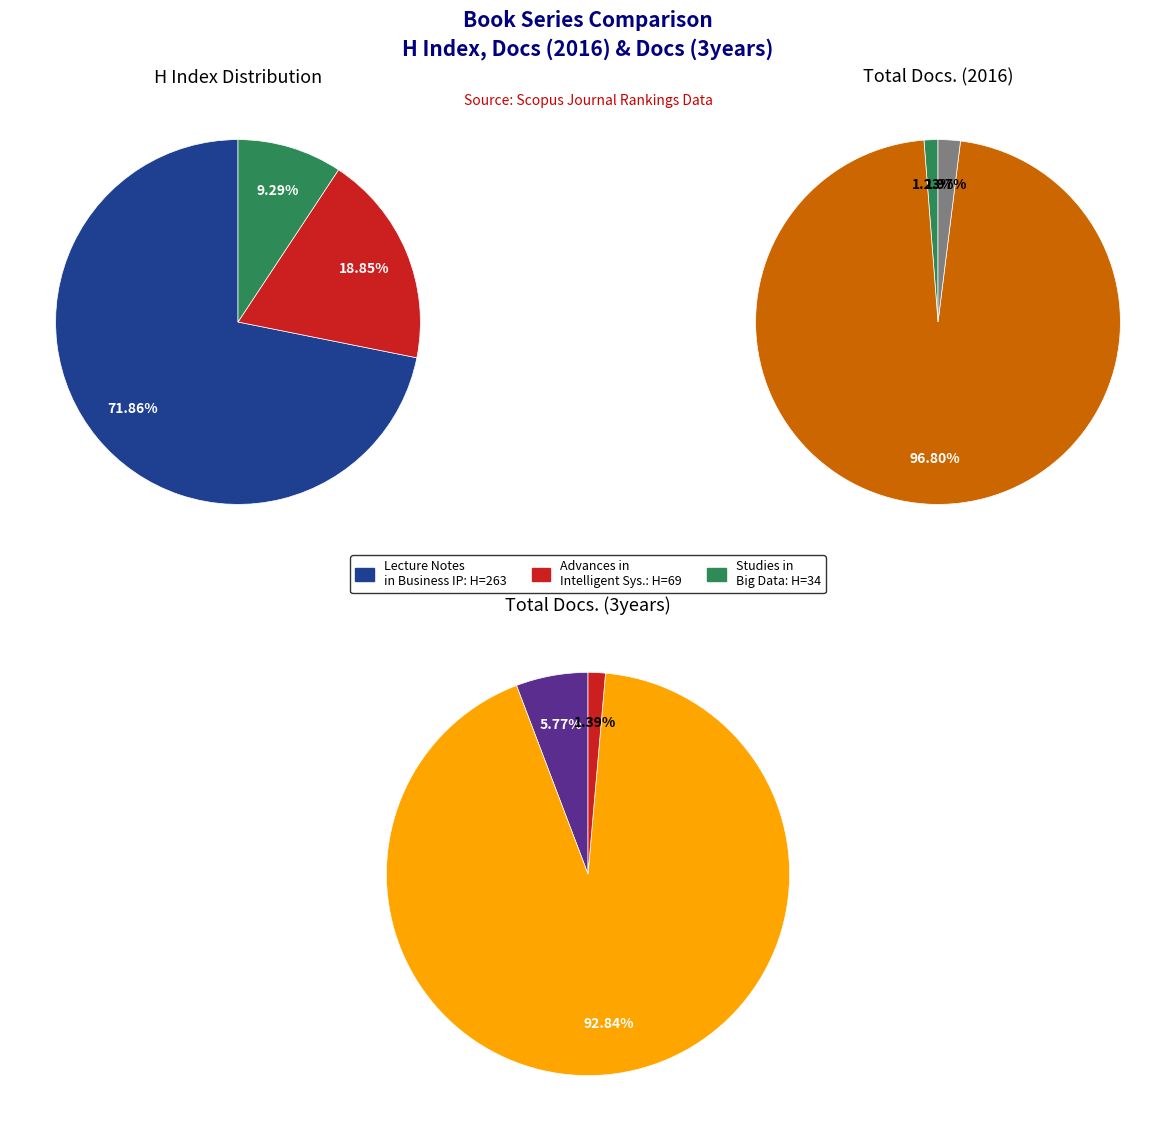

How many slices are in this pie chart?

3